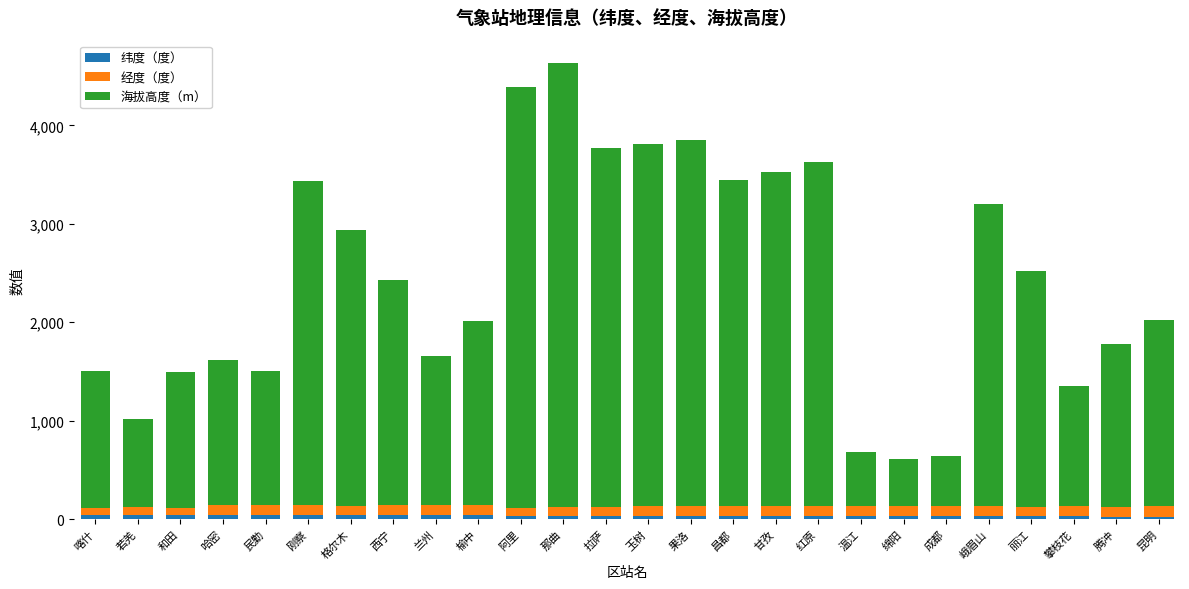

The value of 海拔高度（m） at 格尔木 is 4410.0. True or false?

False